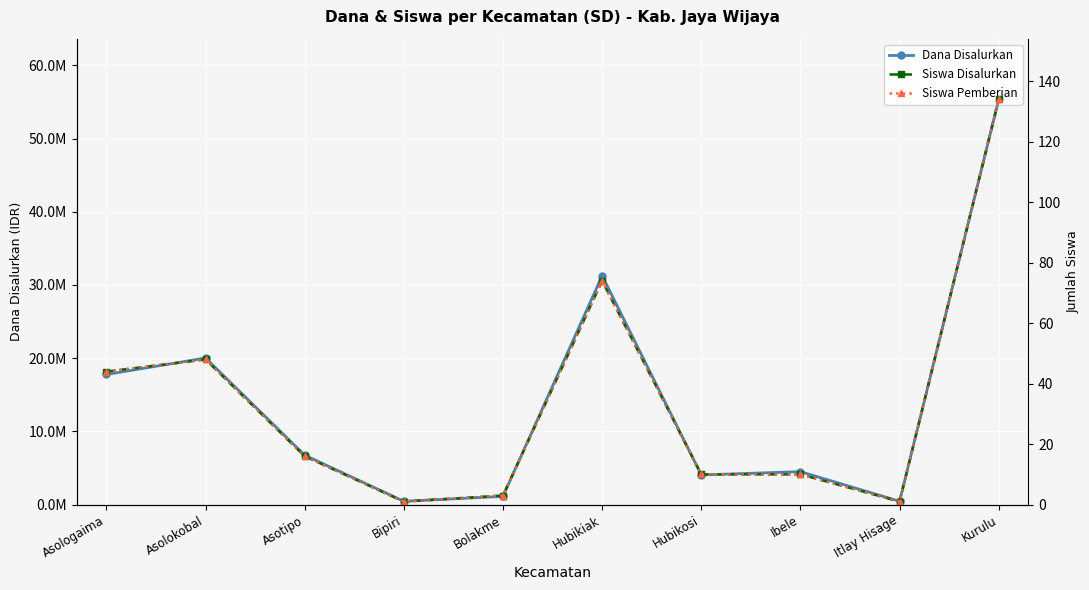

Does the chart display data point markers on the line(s)?

Yes